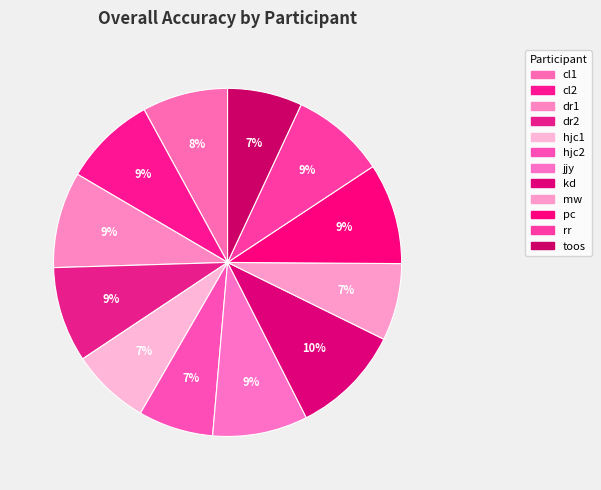

Which has a higher value, toos or hjc2?

hjc2